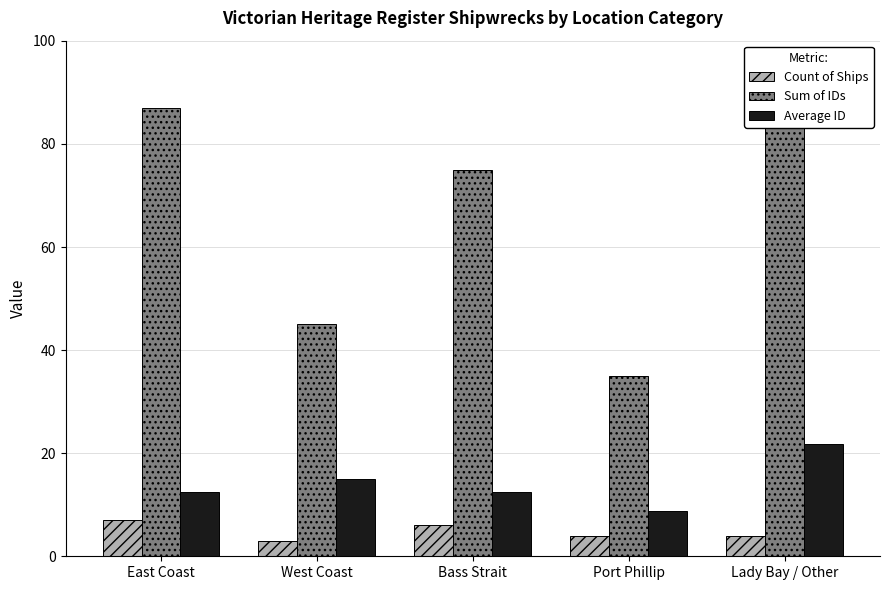

Which series has the largest total across all categories?

Sum of IDs